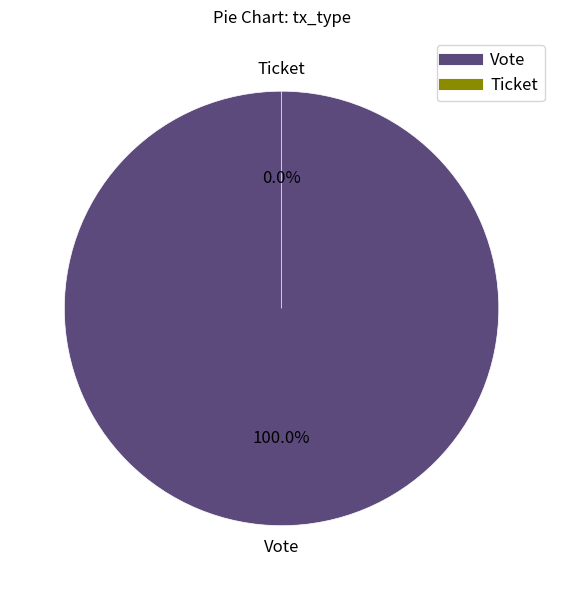

What is the largest slice in the pie chart?

Vote